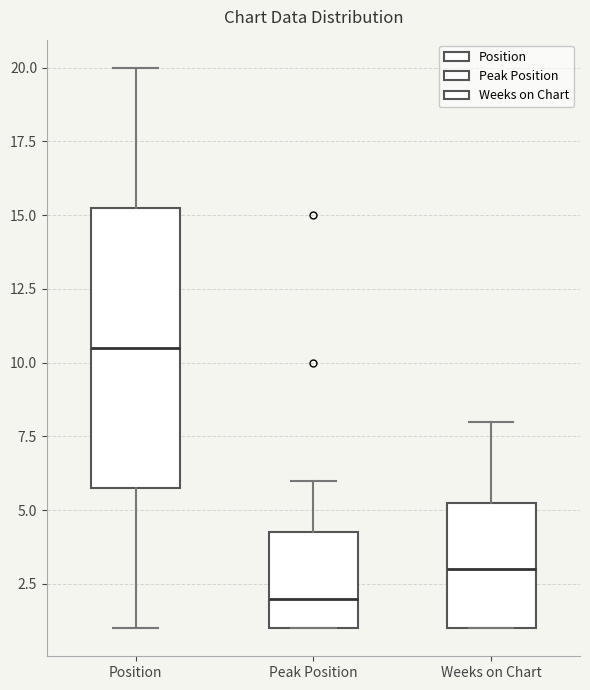

Reading left to right, read every box against the y-axis: the position of its median line, the range the box covers, and the ends of its whiskers. The values are not printed on the chart, so give them approximately, as read against the axis.

Position: median 10.5, box 6.0 to 15.5, whiskers 1.0 to 20.0
Peak Position: median 2.0, box 1.0 to 4.5, whiskers 1.0 to 6.0
Weeks on Chart: median 3.0, box 1.0 to 5.5, whiskers 1.0 to 8.0